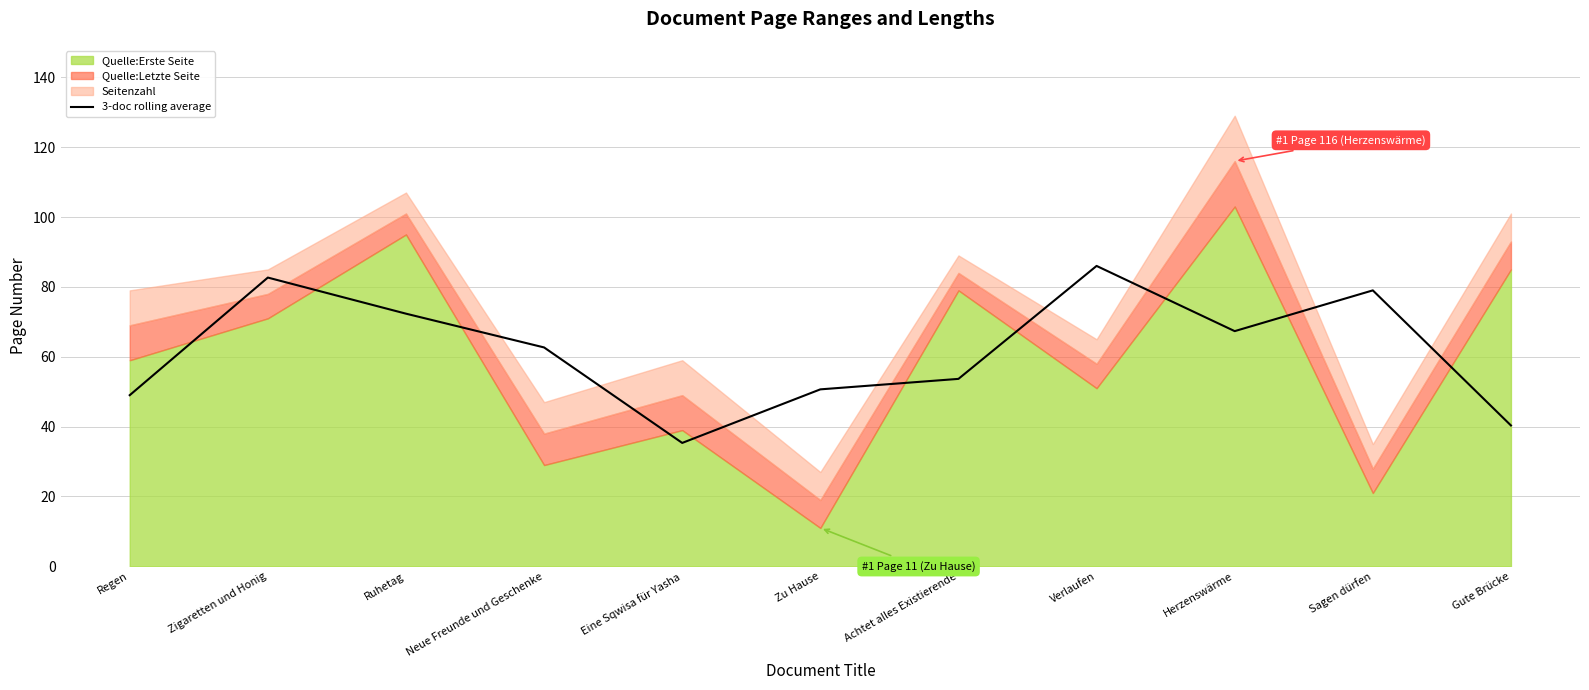

Does the chart display data point markers on the line(s)?

No